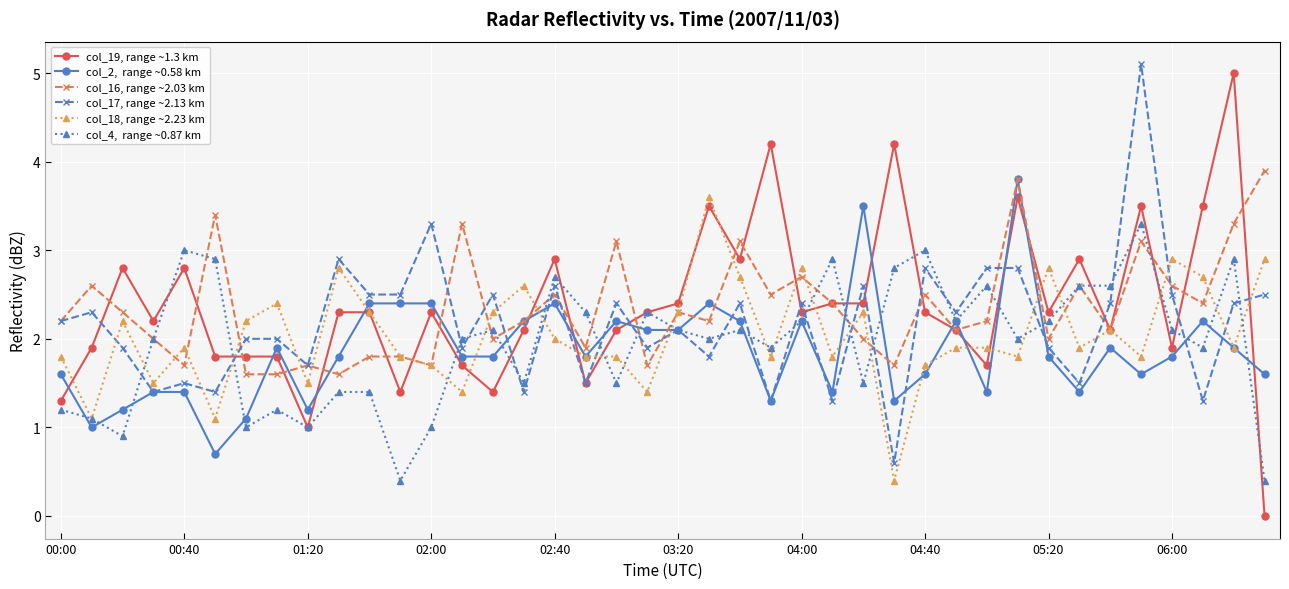

What is the maximum value shown in the chart?

5.1